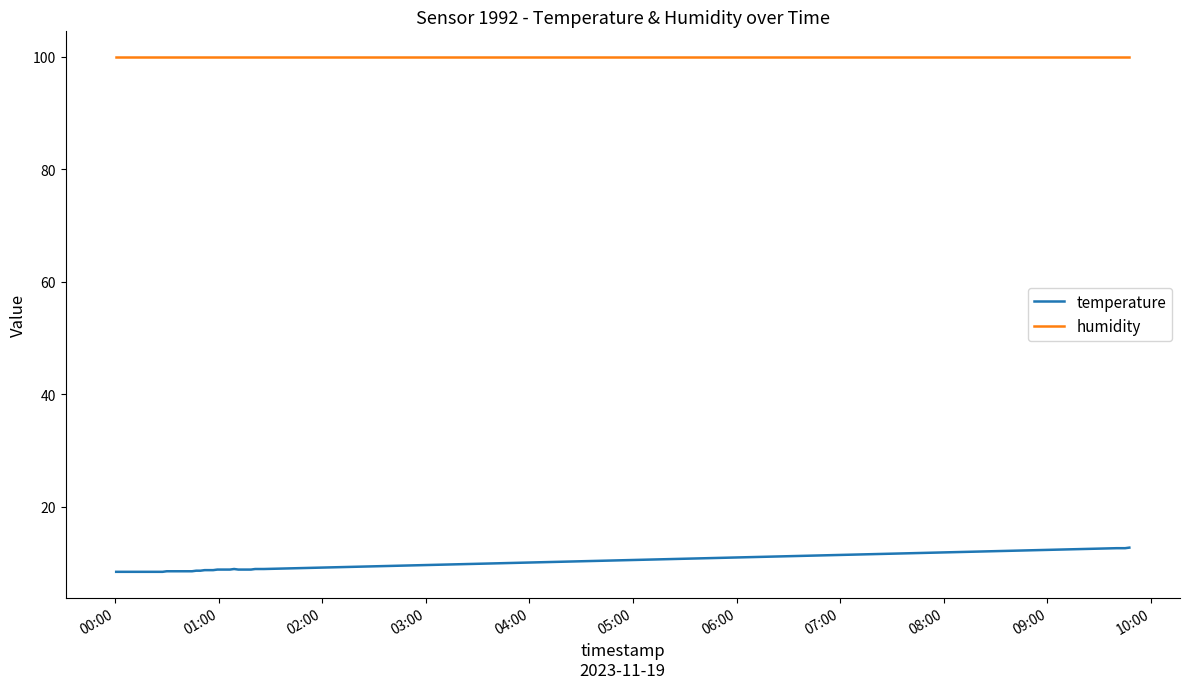

Which series has the largest total across all categories?

humidity